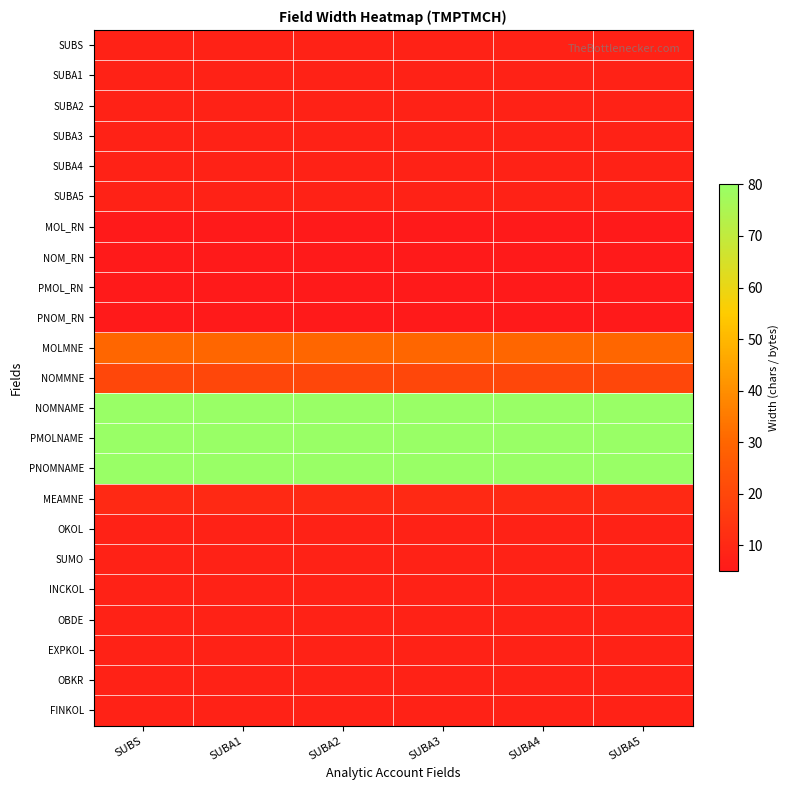

Rank the series by their maximum value, from lowest to highest.

MOL_RN, NOM_RN, PMOL_RN, PNOM_RN, SUBS, SUBA1, SUBA2, SUBA3, SUBA4, SUBA5, OKOL, SUMO, INCKOL, OBDE, EXPKOL, OBKR, FINKOL, MEAMNE, NOMMNE, MOLMNE, NOMNAME, PMOLNAME, PNOMNAME